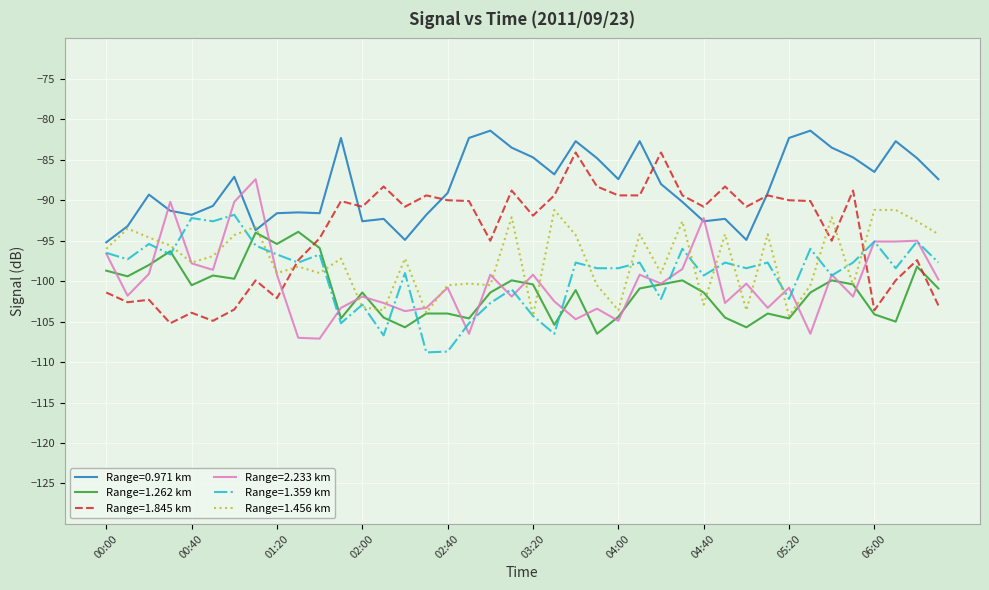

How many times do Range=1.456 km and Range=1.845 km cross each other?

4